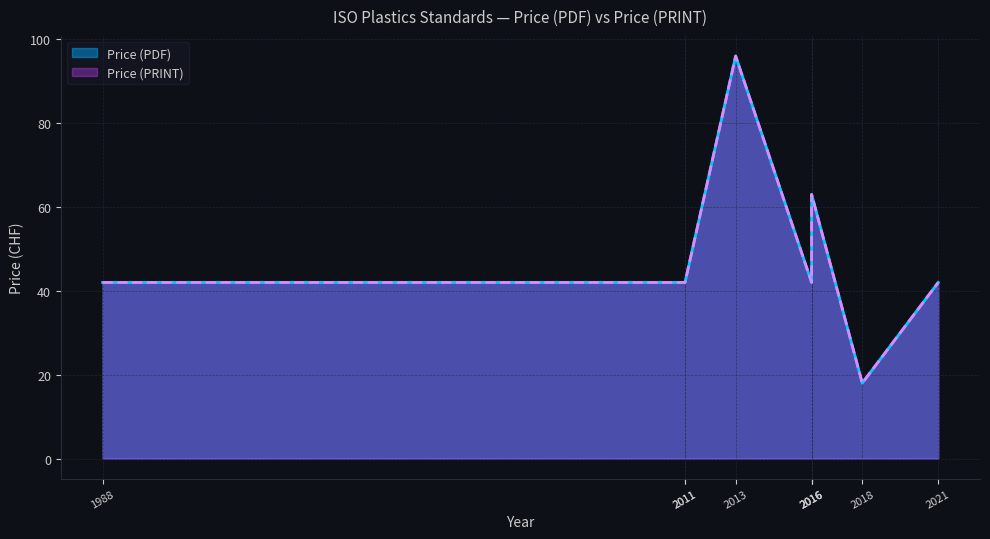

At which category is the sum across all series the highest?

2013